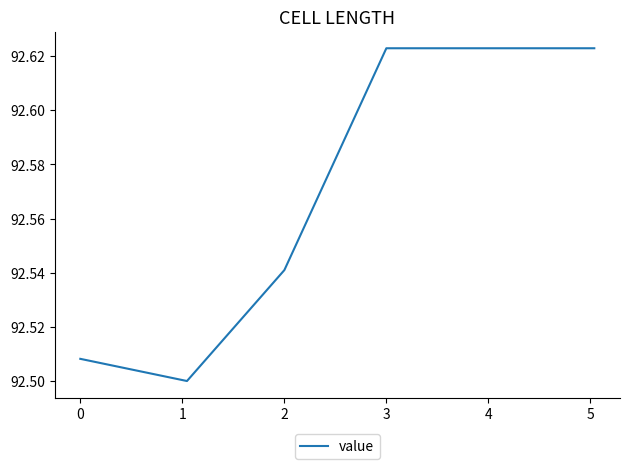

Is this an area chart (filled region under the line)?

No